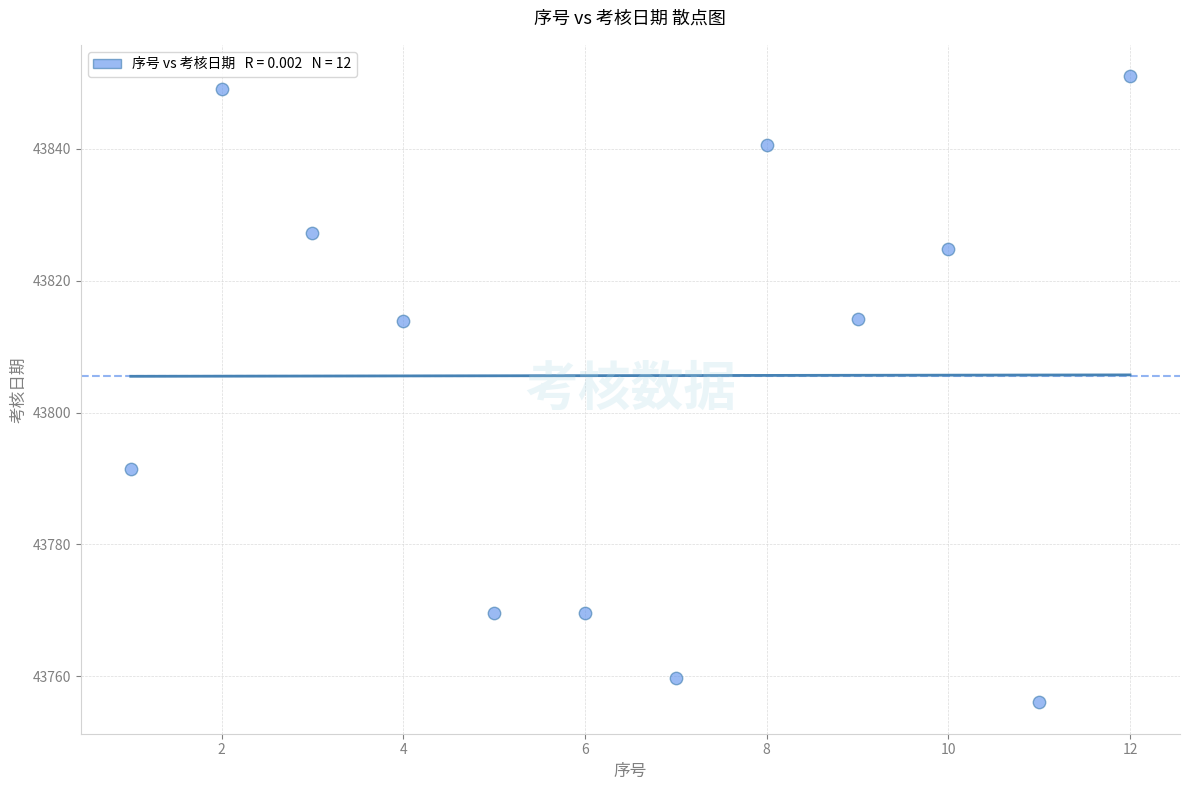

What is the range of X values (max minus min)?

11.0